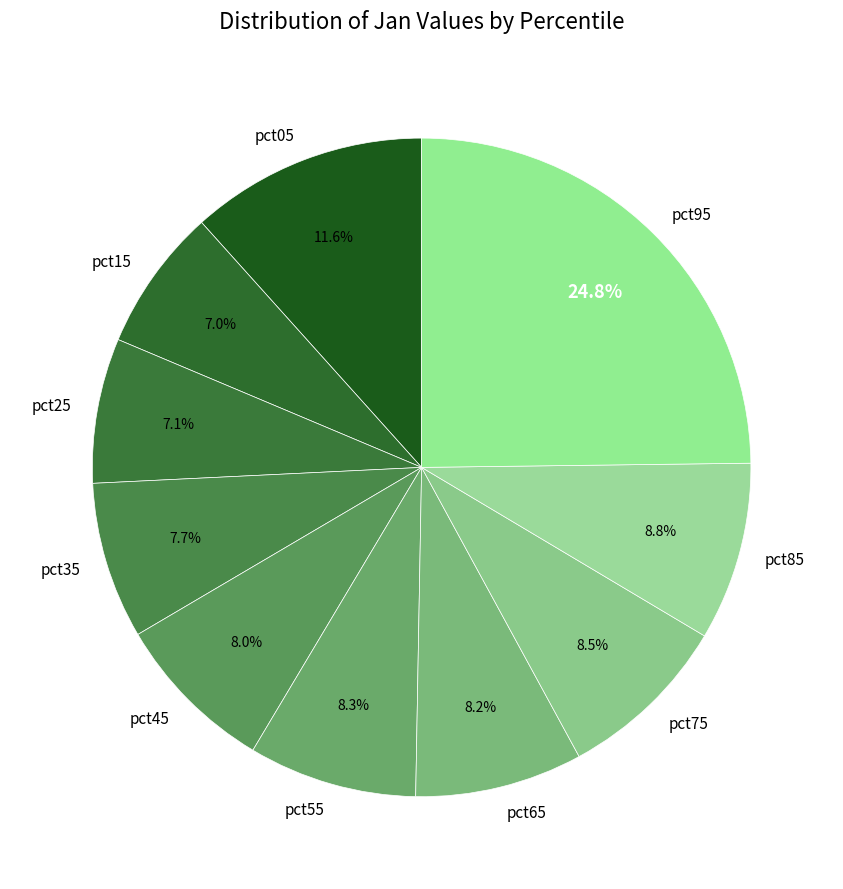

Is there a majority slice in this chart?

No